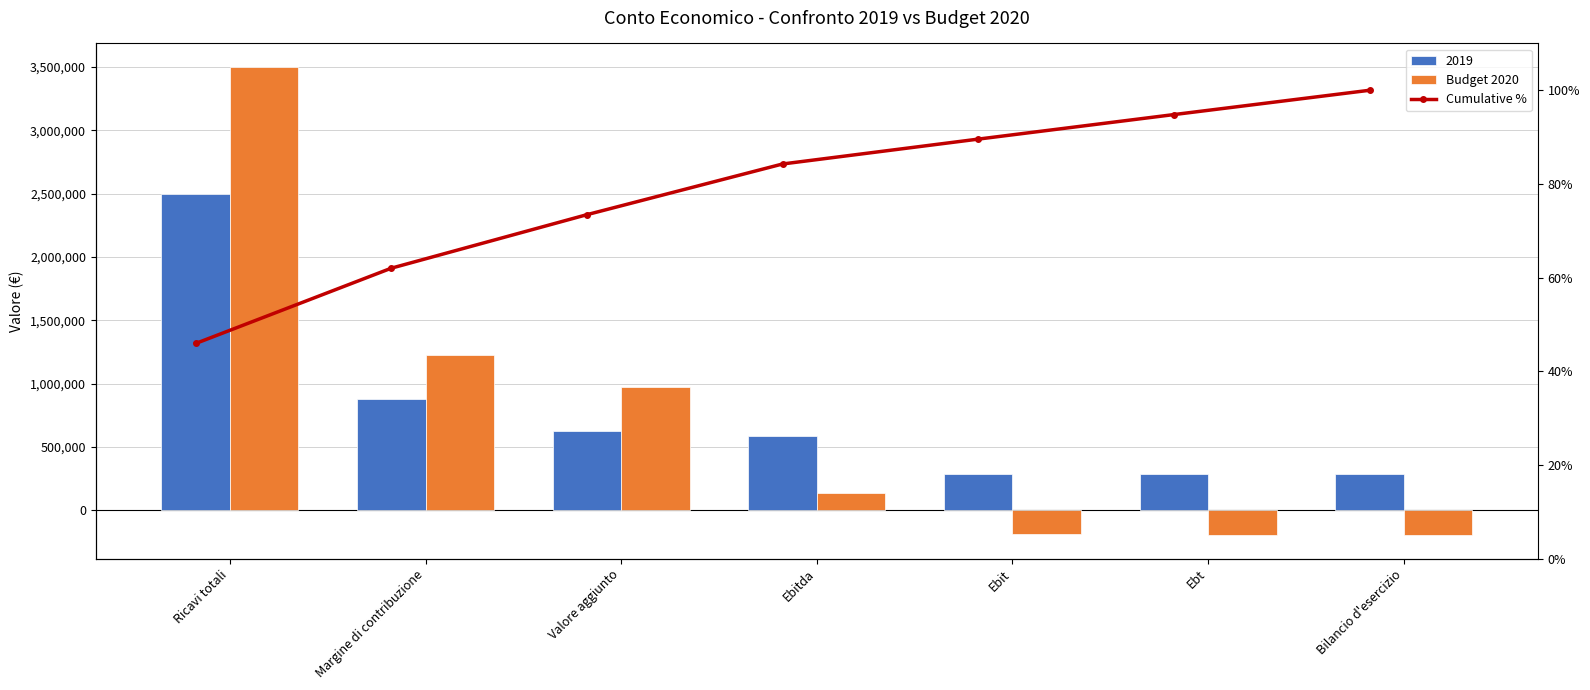

What position from the left is Valore aggiunto?

3